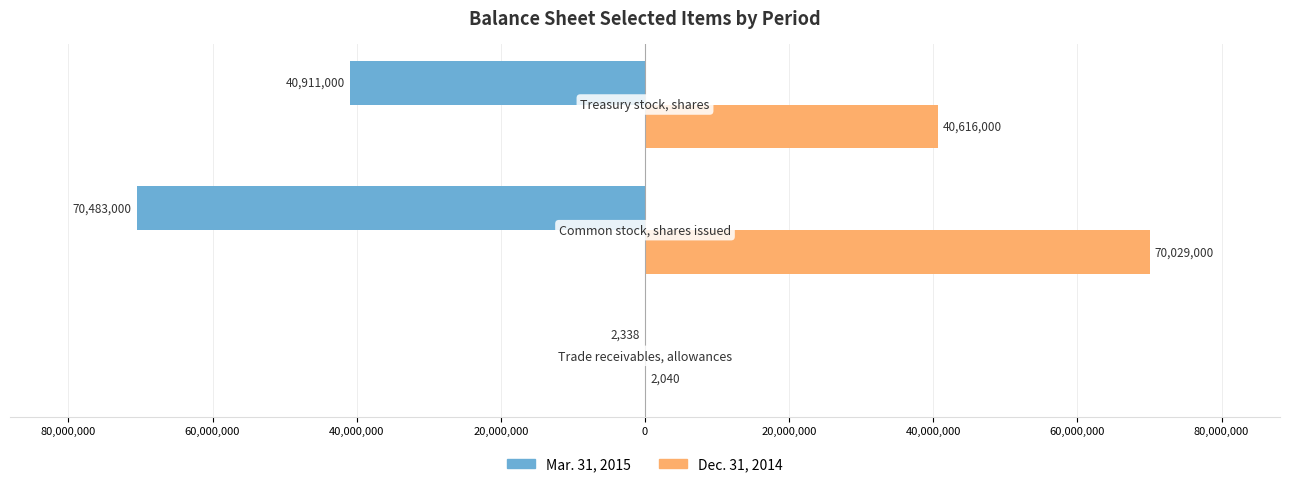

What are all the series names shown in the legend?

Mar. 31, 2015, Dec. 31, 2014